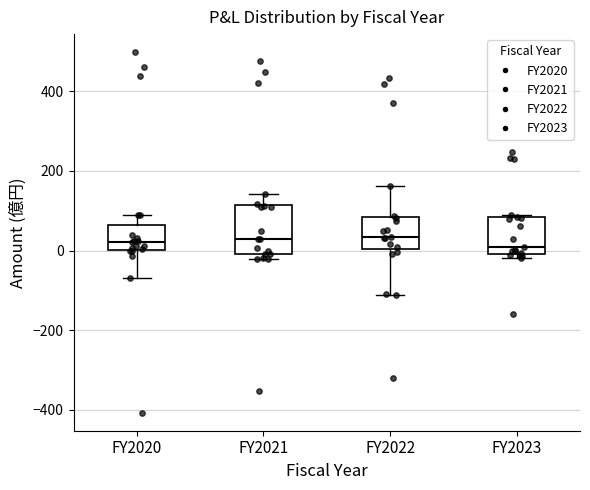

Where does the lower whisker of the box for FY2022 end on the y-axis? The values are not printed on the chart, so give them approximately, as read against the axis.

-120